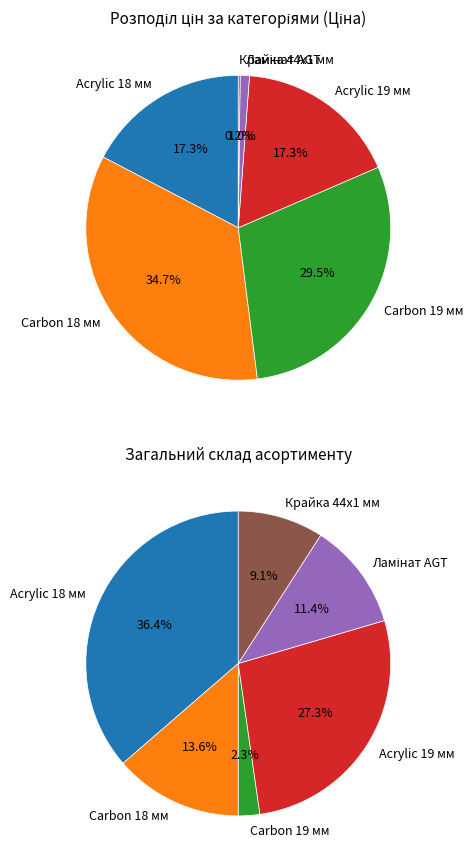

Combined, what portion of the pie is Acrylic 18 мм and Крайка 44x1 мм?

17.5%